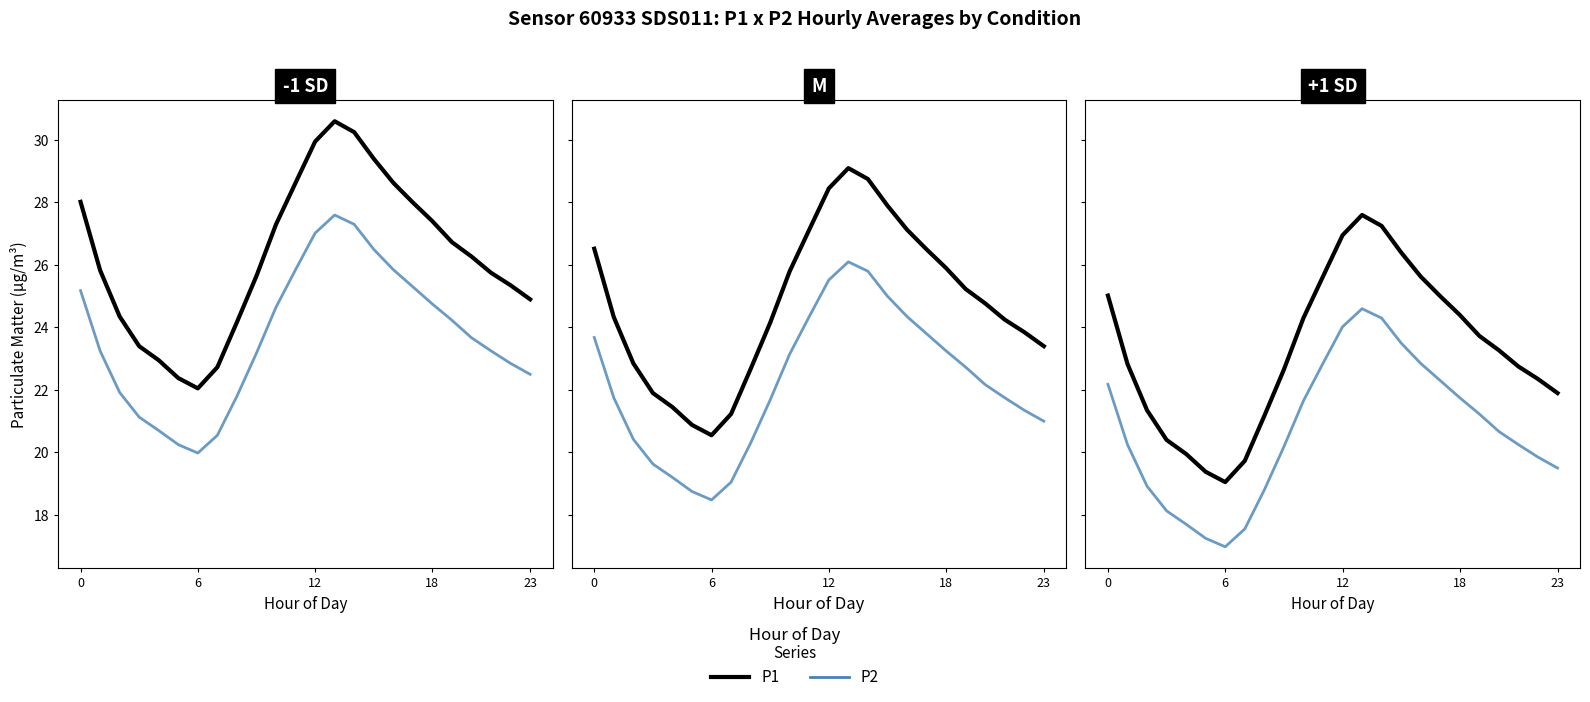

Read the P1 value at 10.

24.3